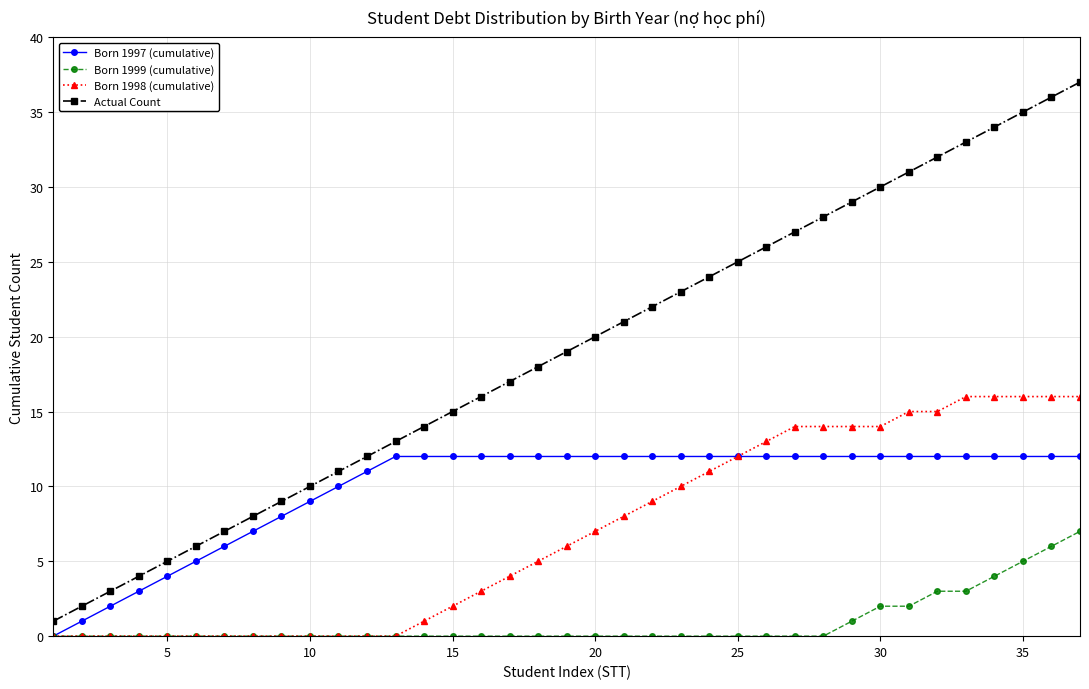

What is the maximum value for Born 1998 (cumulative)?

16